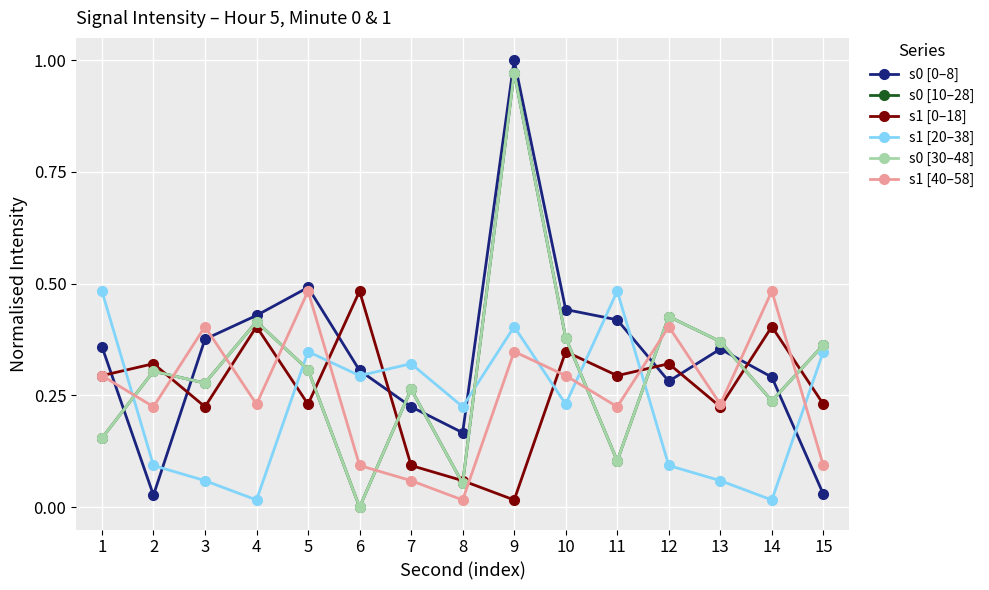

How many interior local valleys does the s0 [30–48] series have?

5